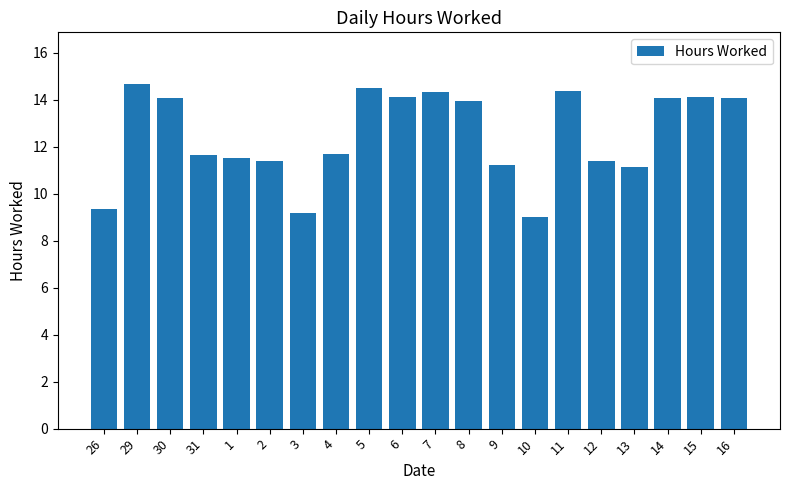

Approximately how many times larger is the value at 5 compared to 14?

1.0